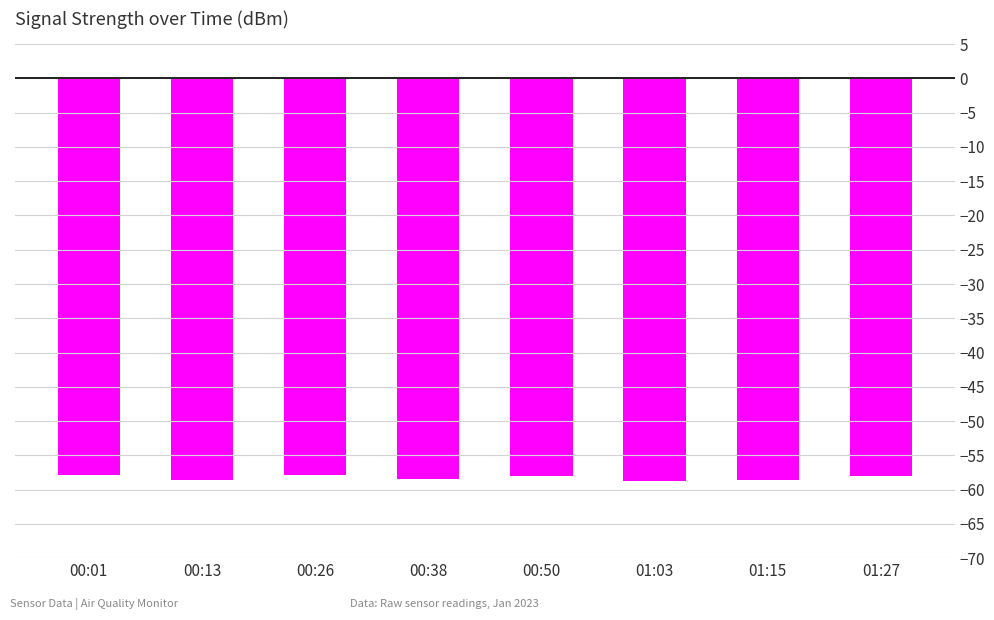

What is the sum of the values at 00:13 and 00:50?

-116.6